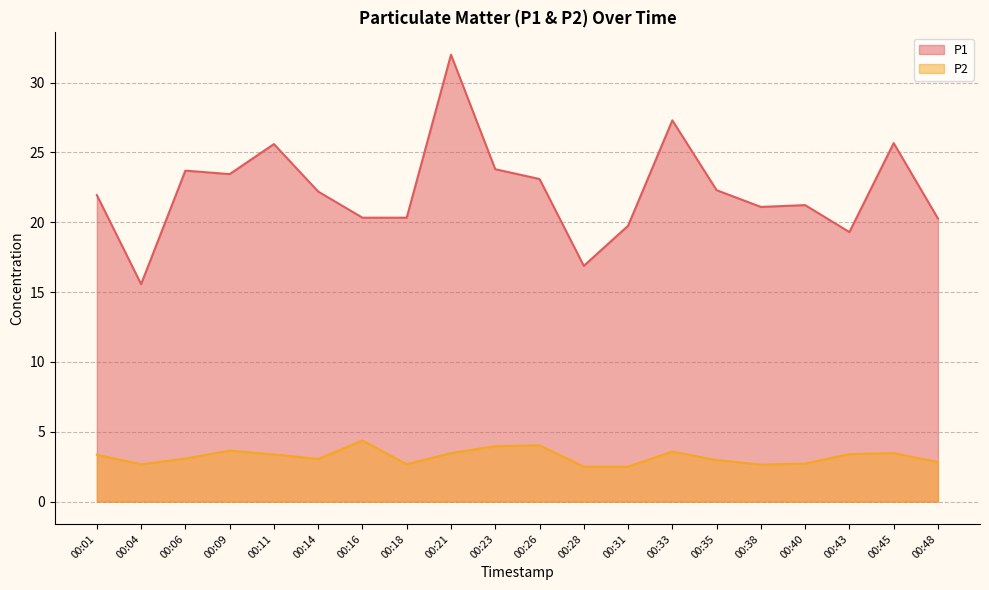

What is the total value across all series at 00:11?

29.0